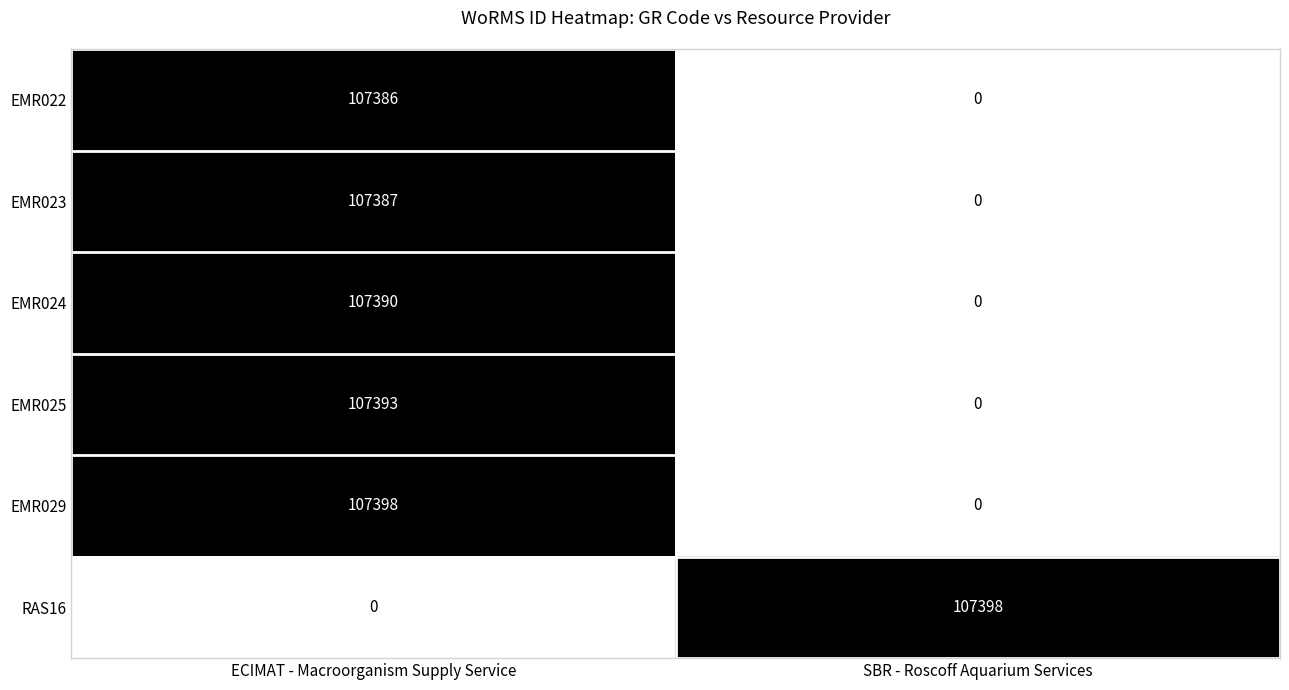

Count the number of data series in this chart.

6